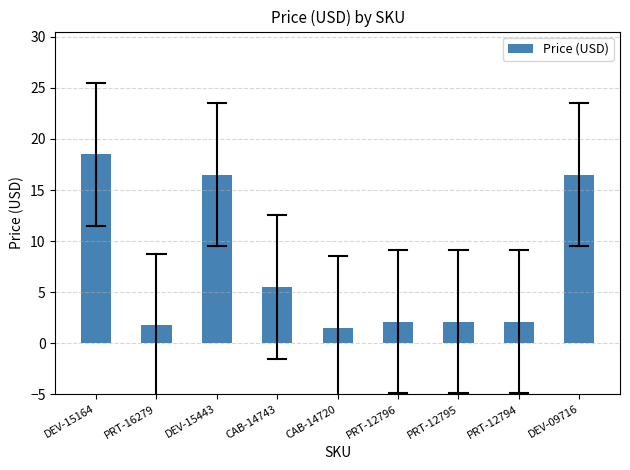

What is the greatest value displayed?

18.5